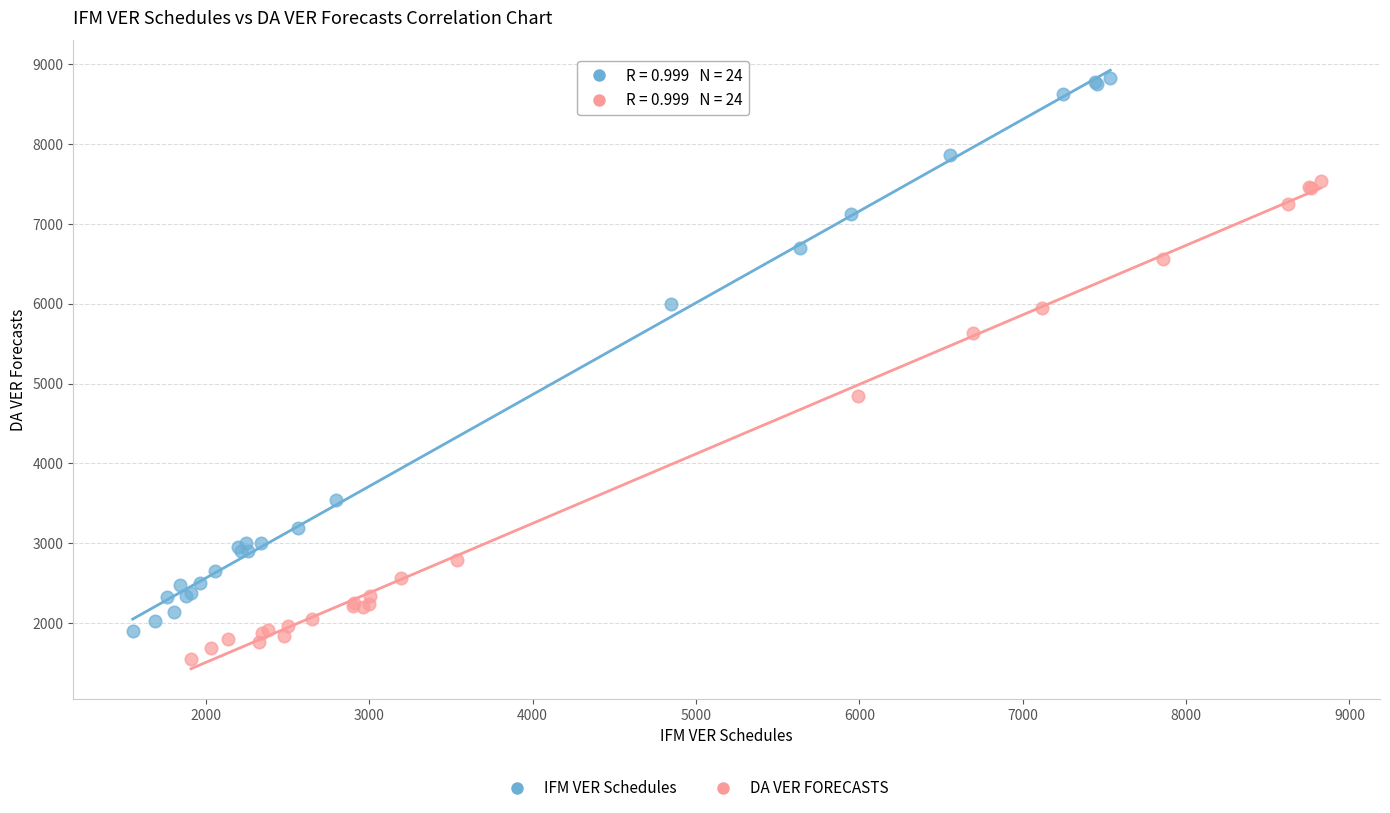

Which series reaches the minimum Y coordinate?

DA VER FORECASTS